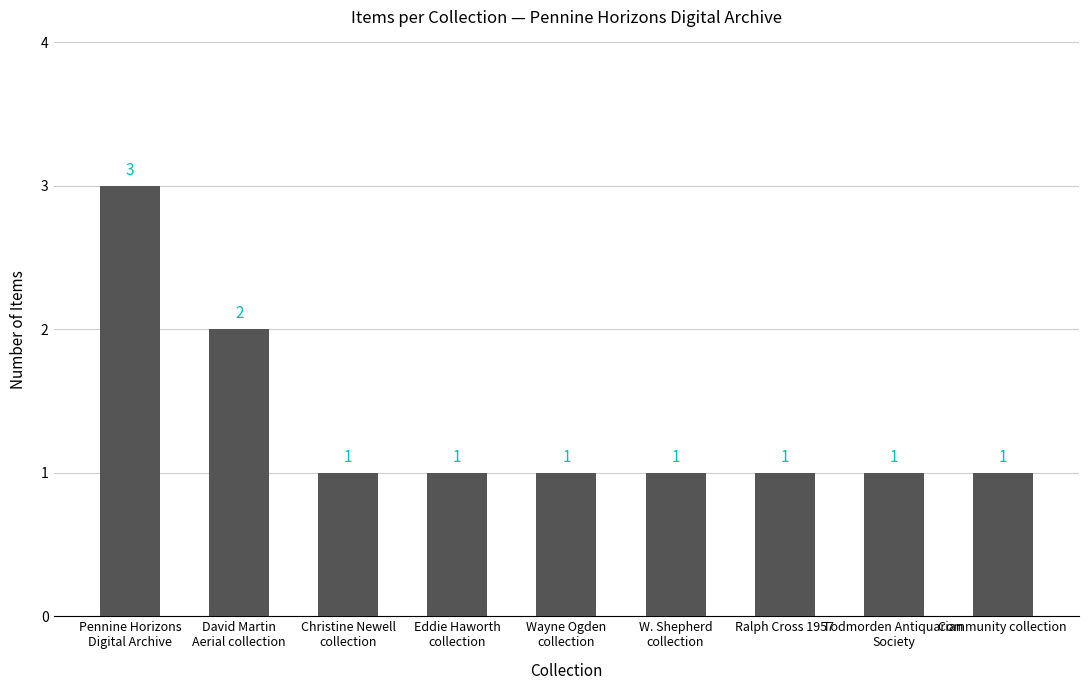

Reading right to left, extract all data points from this chart.

Community collection=1	Todmorden Antiquarian
Society=1	Ralph Cross 1957=1	W. Shepherd
collection=1	Wayne Ogden
collection=1	Eddie Haworth
collection=1	Christine Newell
collection=1	David Martin
Aerial collection=2	Pennine Horizons
Digital Archive=3